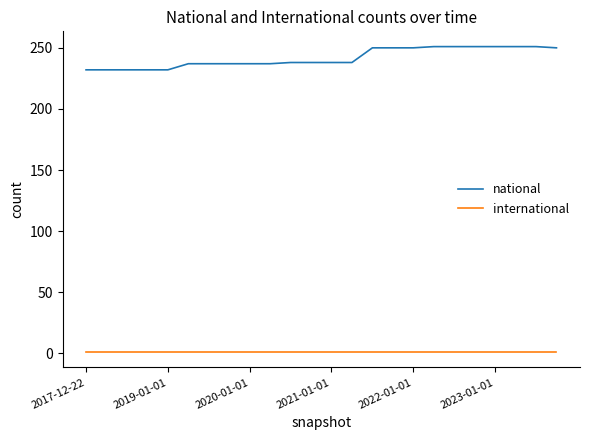

True or false: national and international cross at least once.

False